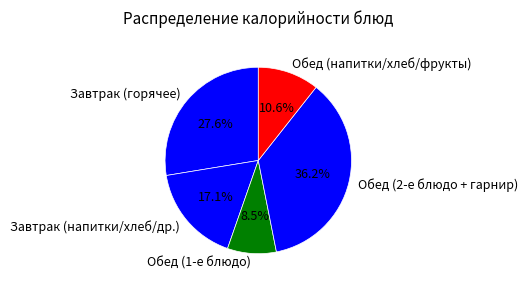

Is the sum of Обед (2-е блюдо + гарнир) and Обед (напитки/хлеб/фрукты) greater than half?

No